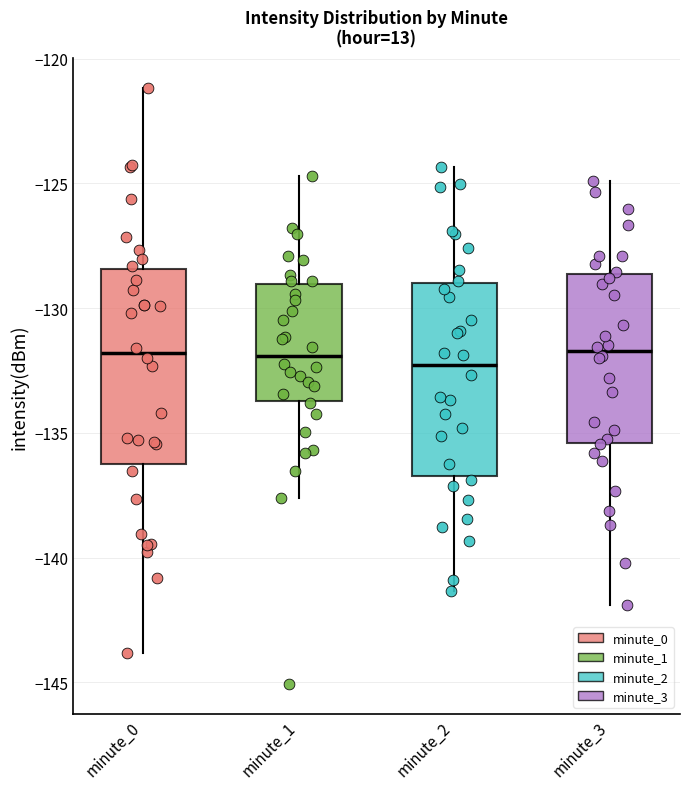

Where does the lower whisker of the box for minute_3 end on the y-axis? The values are not printed on the chart, so give them approximately, as read against the axis.

-142.0